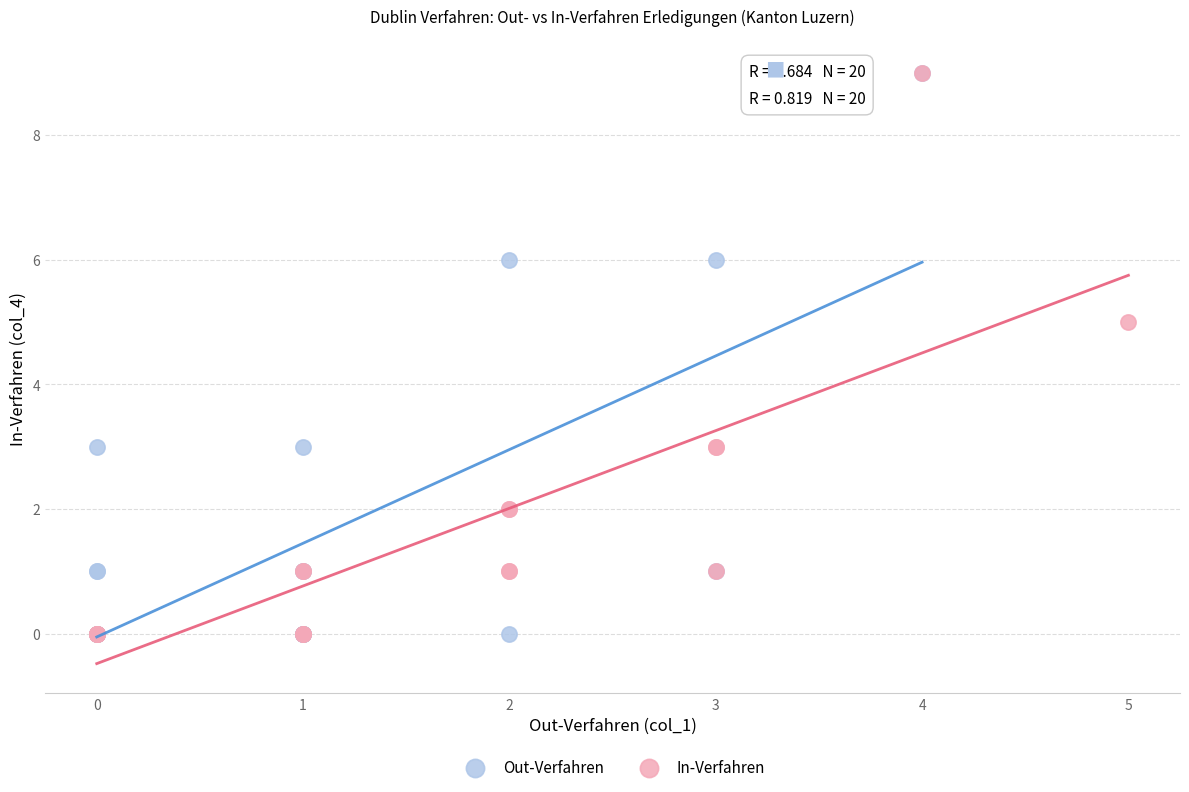

What are all the series names shown in the legend?

Out-Verfahren, In-Verfahren